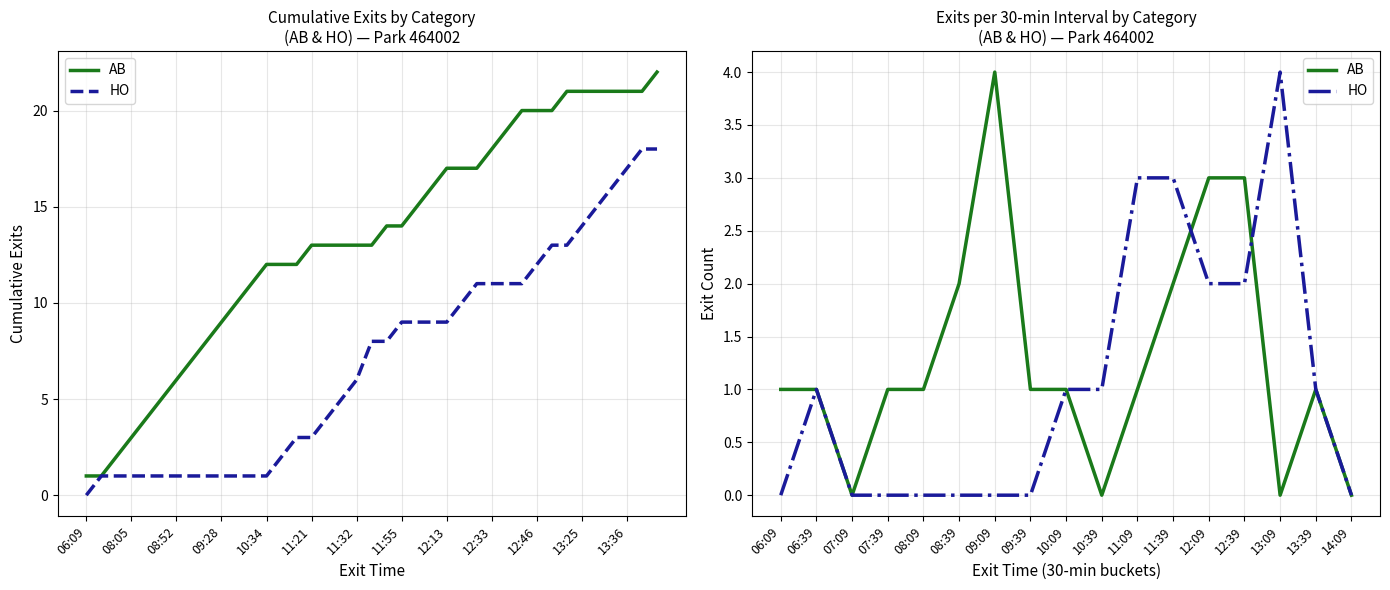

After their last crossing, which series has the higher values: AB or HO?

HO